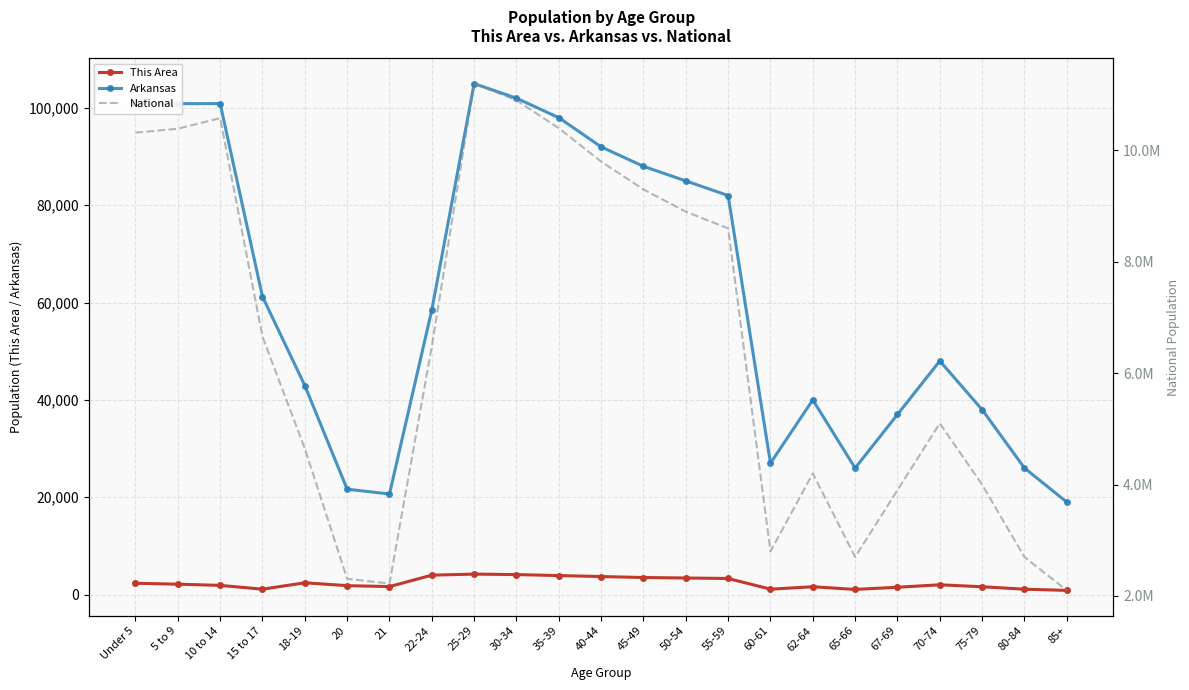

What position from the right is 5 to 9?

22